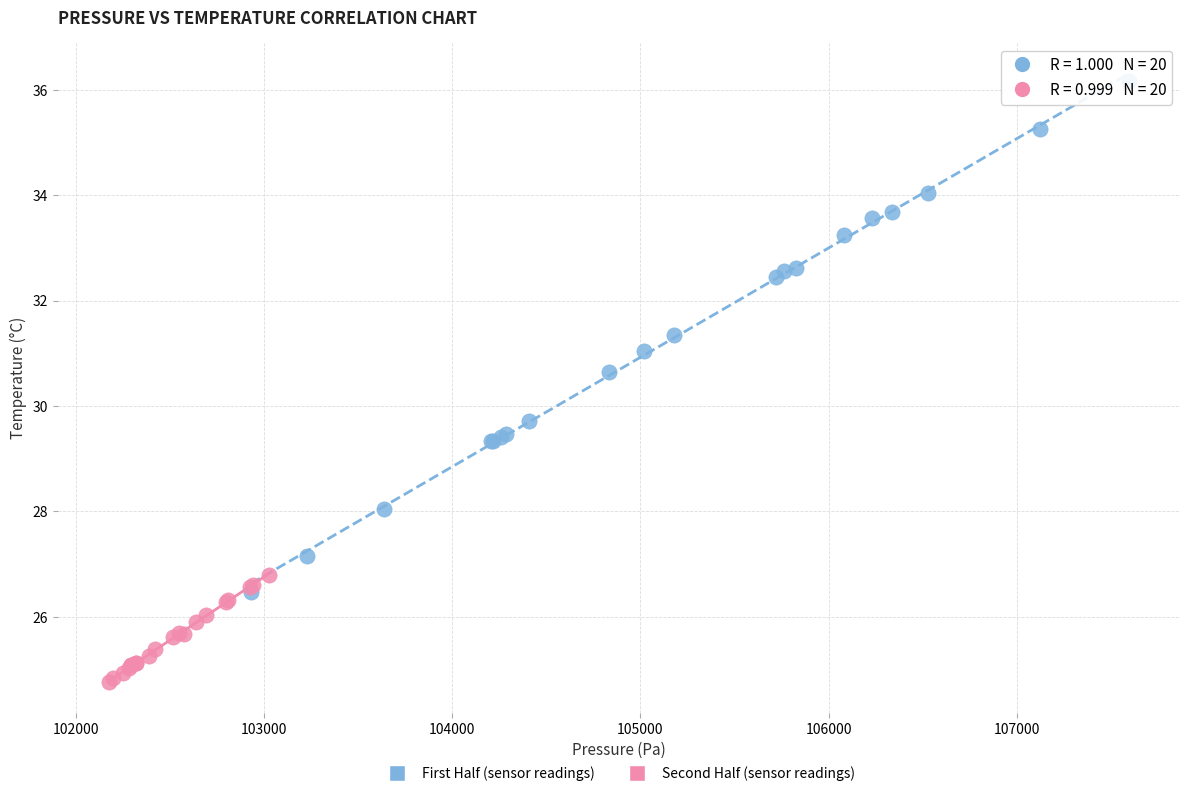

Which series contains the highest Y value?

First Half (sensor readings)